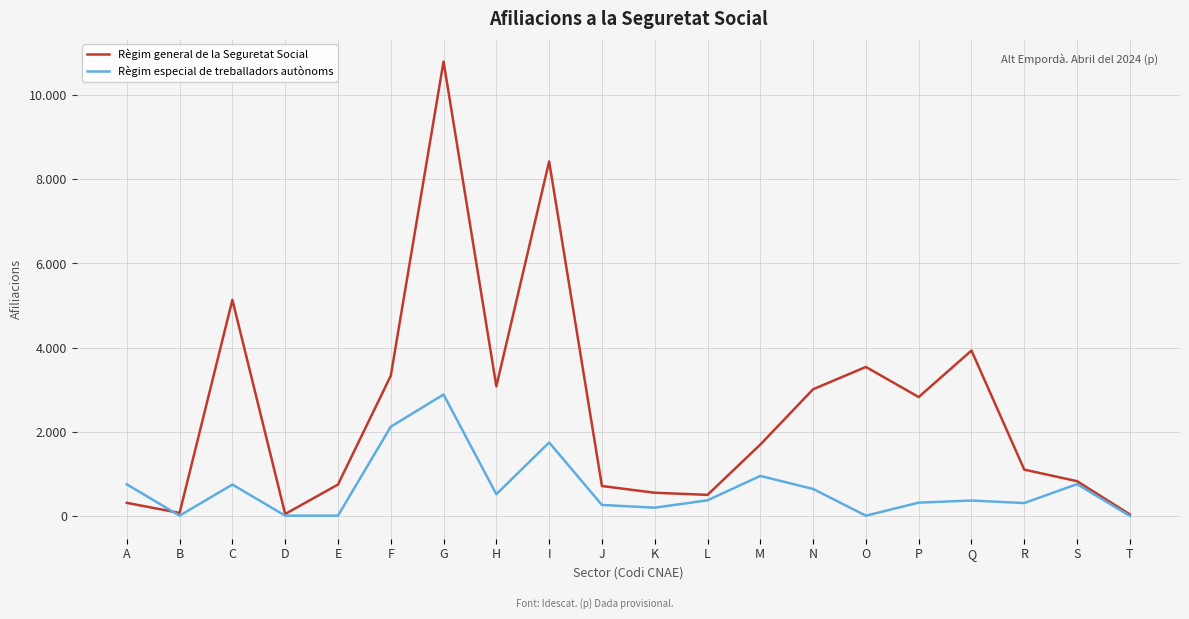

How many intersections are there between Règim especial de treballadors autònoms and Règim general de la Seguretat Social?

1